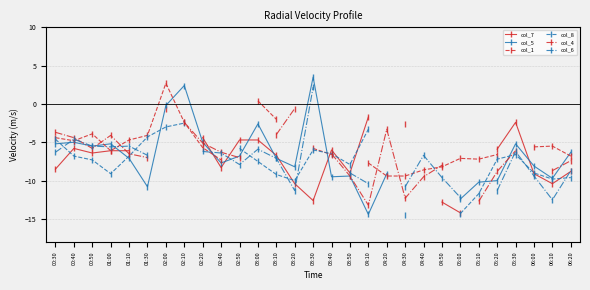

List the series in order of their overall mean, highest first.

col_7, col_5, col_1, col_8, col_4, col_6